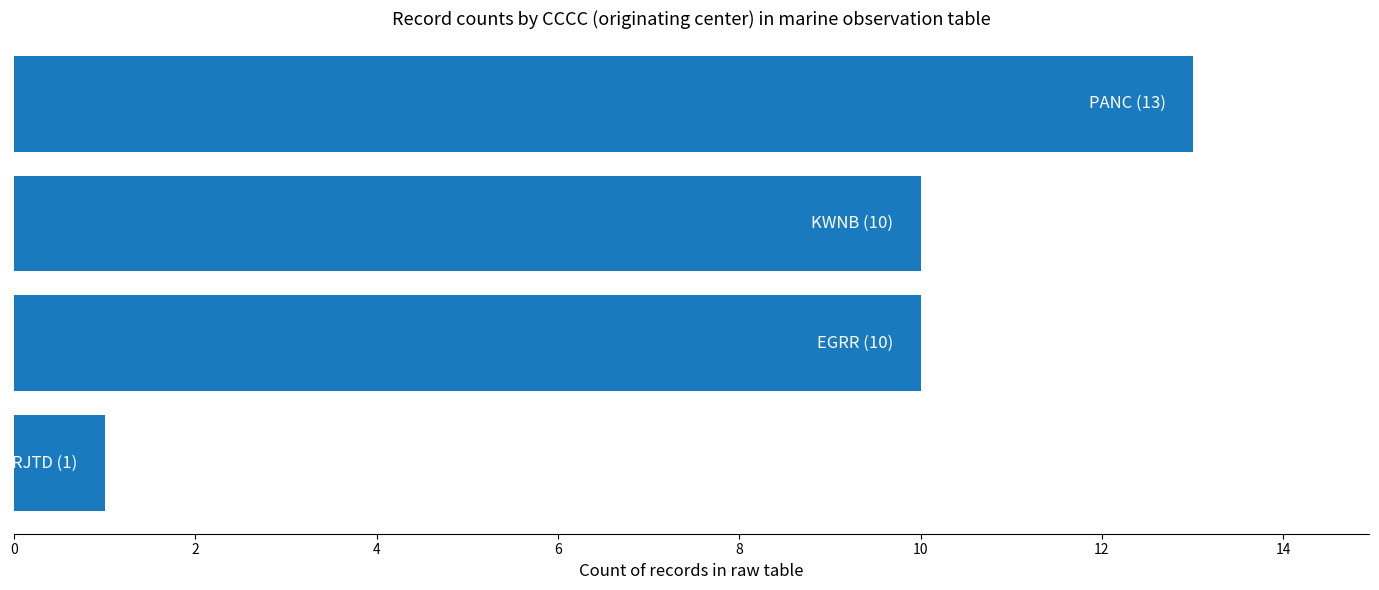

What is the difference between the second highest and minimum values?

9